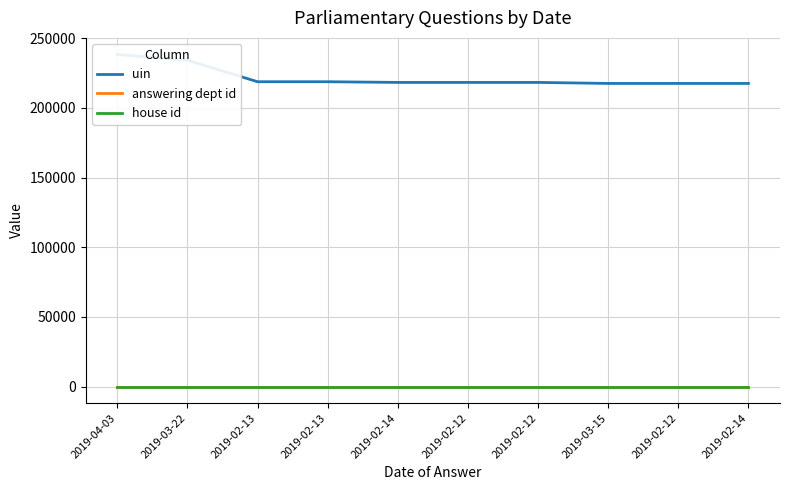

How many lines are shown in the chart?

3